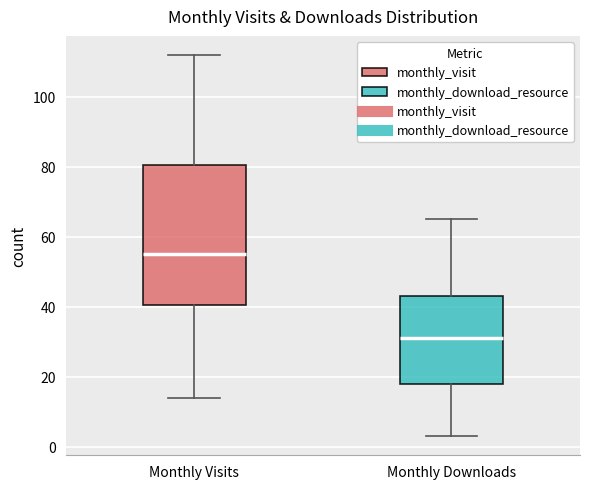

Reading left to right, transcribe this box plot: for each box, give where its median line is, the range the box spans, and where its two whiskers end, as read against the y-axis. The values are not printed on the chart, so give them approximately, as read against the axis.

Monthly Visits: median 56, box 40 to 80, whiskers 14 to 112
Monthly Downloads: median 32, box 18 to 44, whiskers 4 to 66